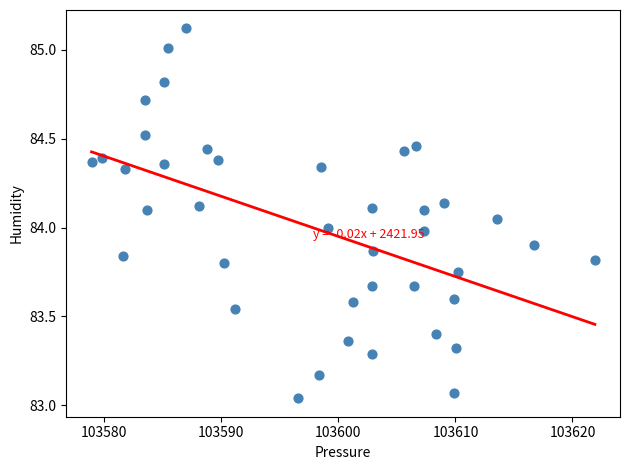

What is the range of Y values (max minus min)?

2.1